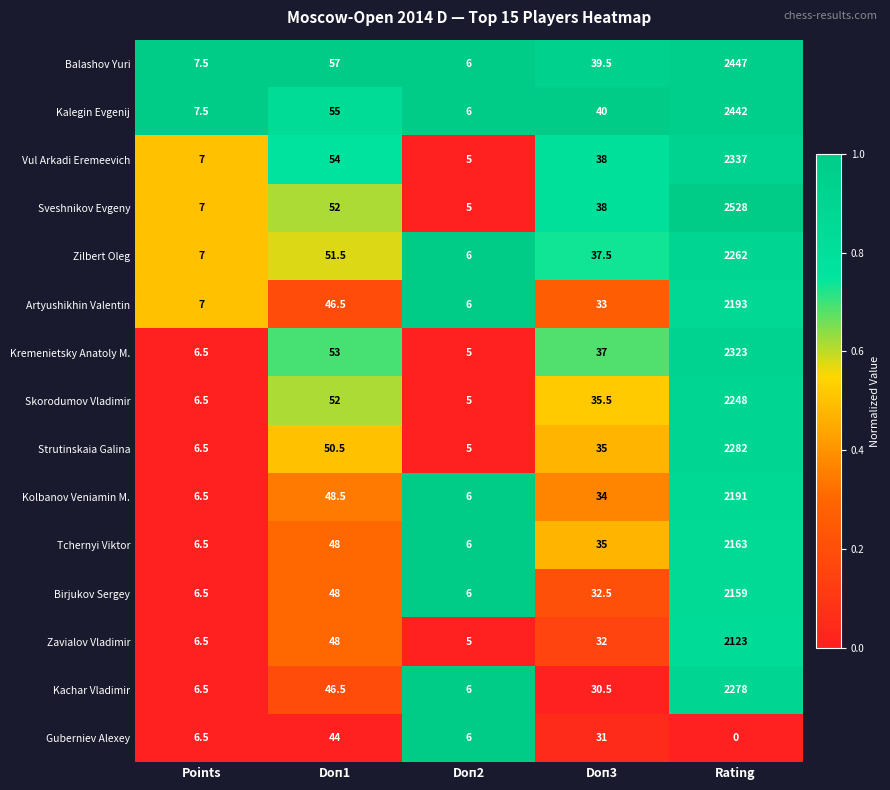

What is the average value of the Guberniev Alexey series?

17.5